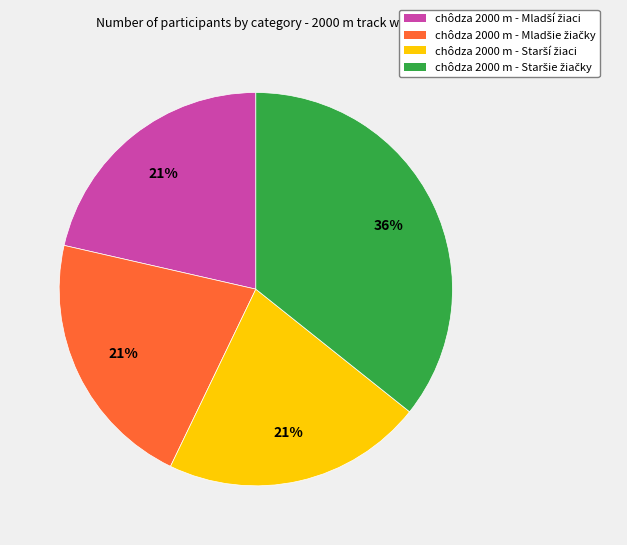

To the nearest percent, what is the average slice percentage?

25%